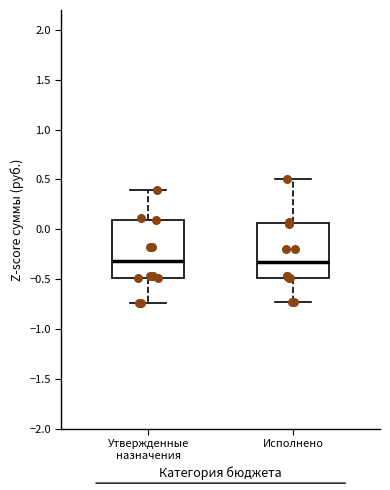

Reading left to right, read every box against the y-axis: the position of its median line, the range the box covers, and the ends of its whiskers. The values are not printed on the chart, so give them approximately, as read against the axis.

Утвержденные назначения: median -0.30, box -0.50 to 0.10, whiskers -0.75 to 0.40
Исполнено: median -0.35, box -0.50 to 0.05, whiskers -0.75 to 0.50